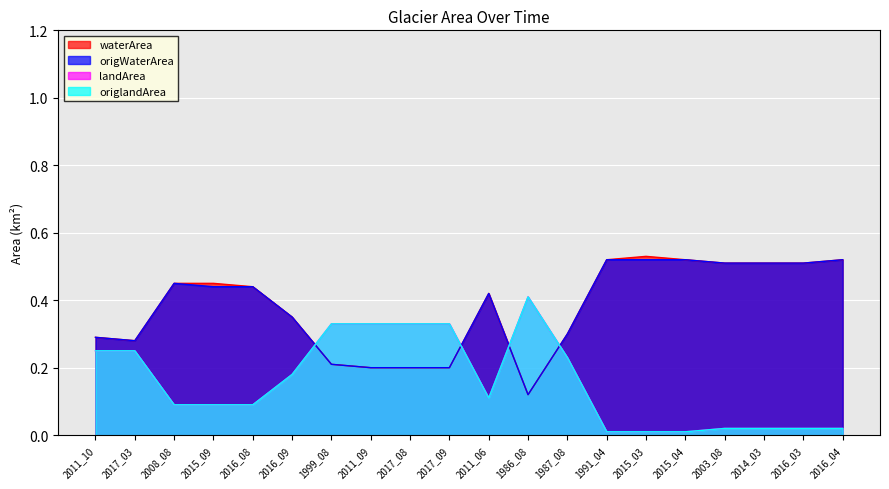

How many distinct data groups are displayed?

4